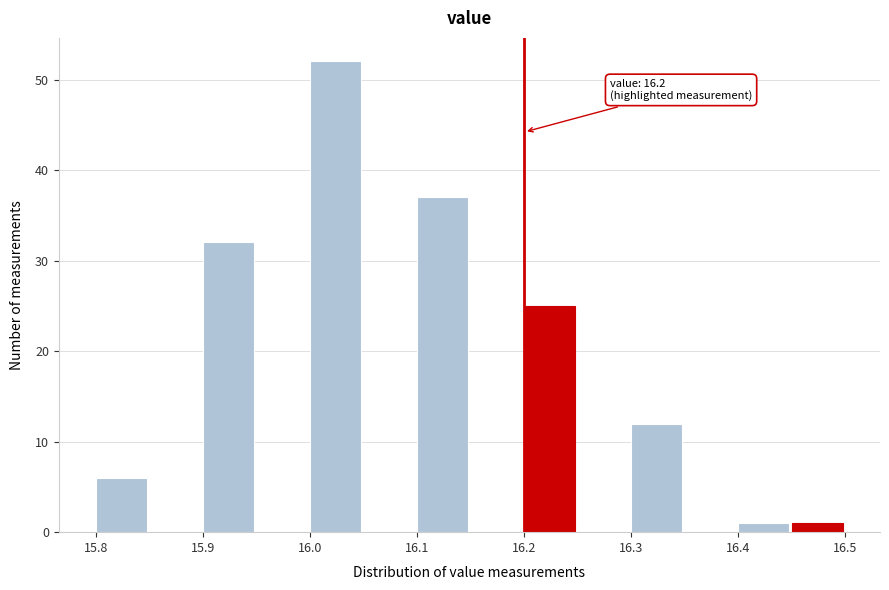

Which range on the x-axis has the tallest bar?

16.00 to 16.05